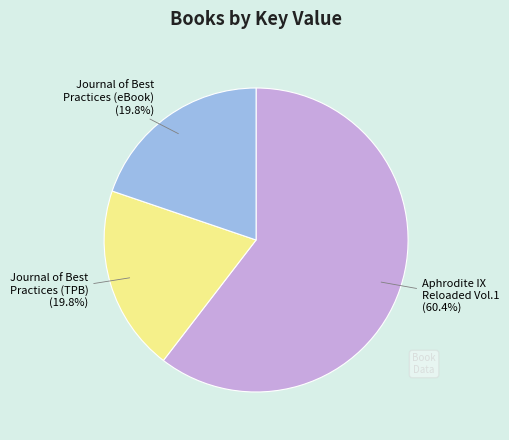

Does any single category account for the majority?

Yes